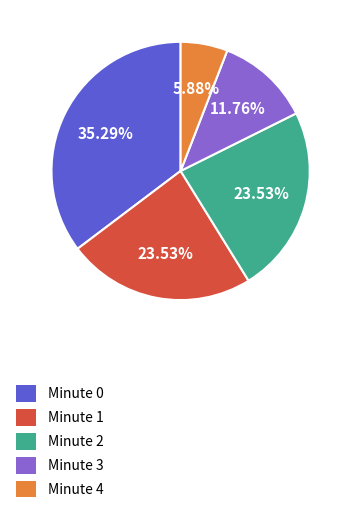

To the nearest percent, what is the combined percentage of Minute 3 and Minute 2?

35%